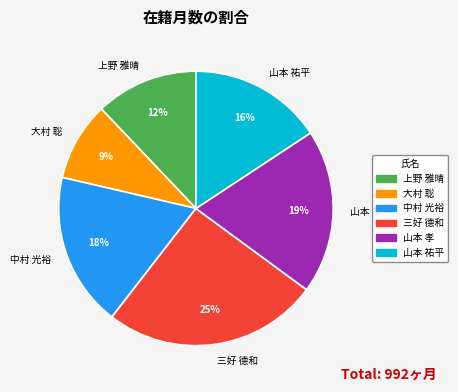

Rank the categories by value from highest to lowest.

三好 德和, 山本 孝, 中村 光裕, 山本 祐平, 上野 雅晴, 大村 聡